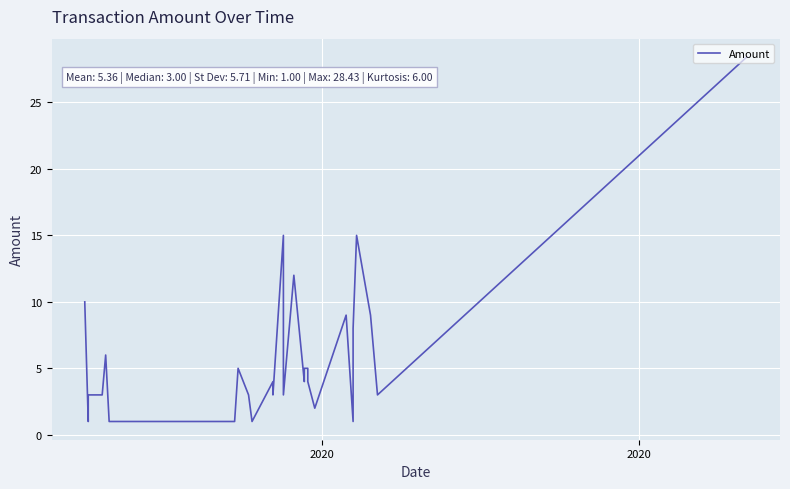

What is the value of the 6th point from the left?

6.0